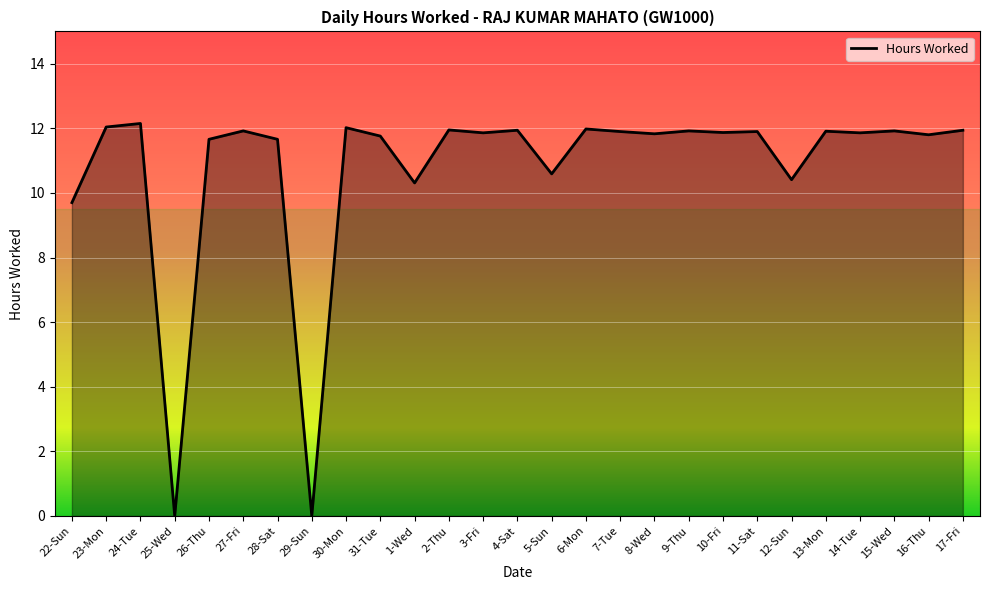

What position from the left is 11-Sat?

21